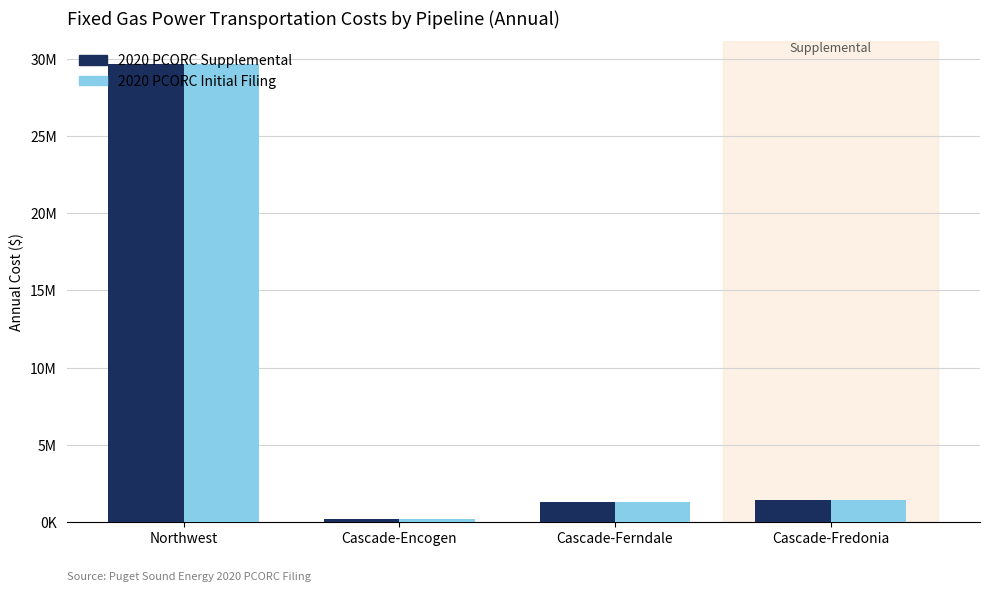

Reading right to left, extract all data points from this chart.

2020 PCORC Supplemental: Cascade-Fredonia=1445820	Cascade-Ferndale=1310264	Cascade-Encogen=205364	Northwest=29657659
2020 PCORC Initial Filing: Cascade-Fredonia=1445820	Cascade-Ferndale=1310264	Cascade-Encogen=203897	Northwest=29660964